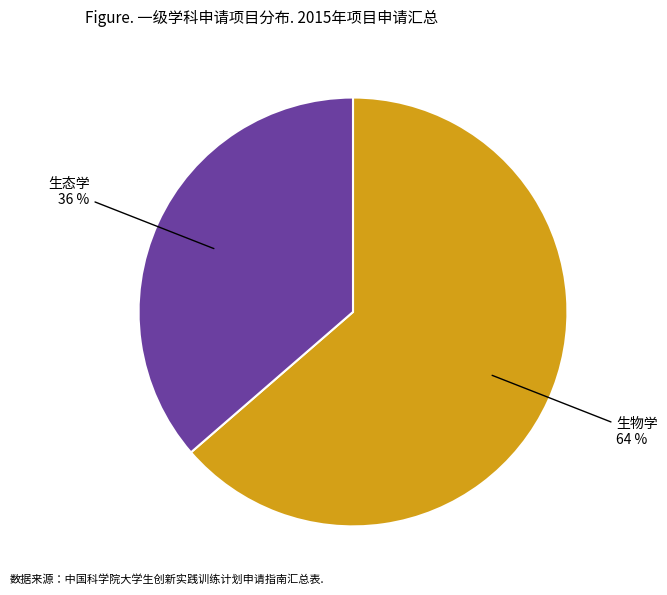

Is there a majority slice in this chart?

Yes